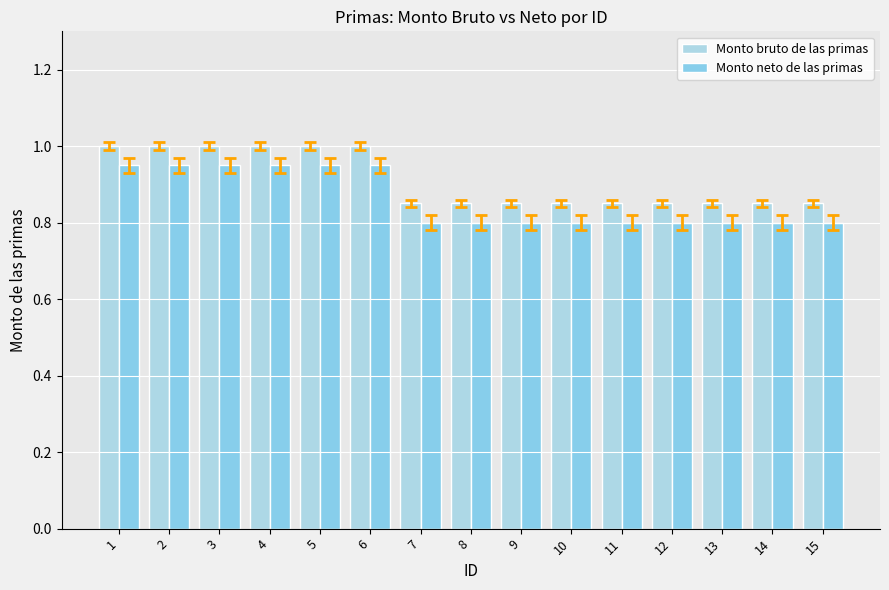

How many bars are there in total?

30